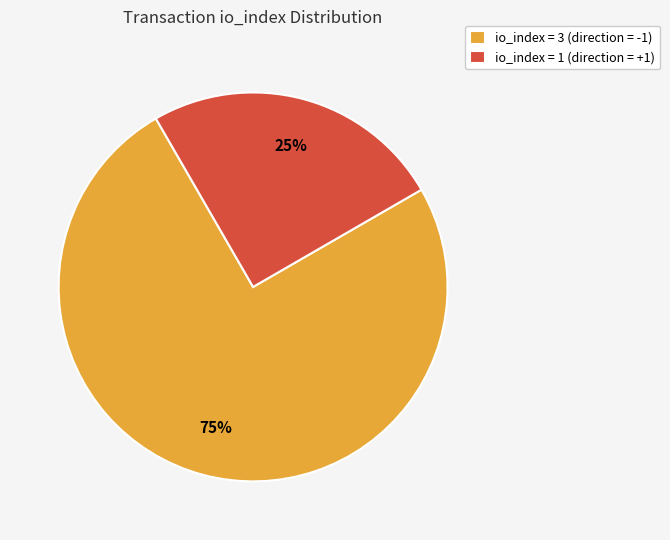

The io_index = 1 (direction = +1) slice represents 12% of the pie. True or false?

False